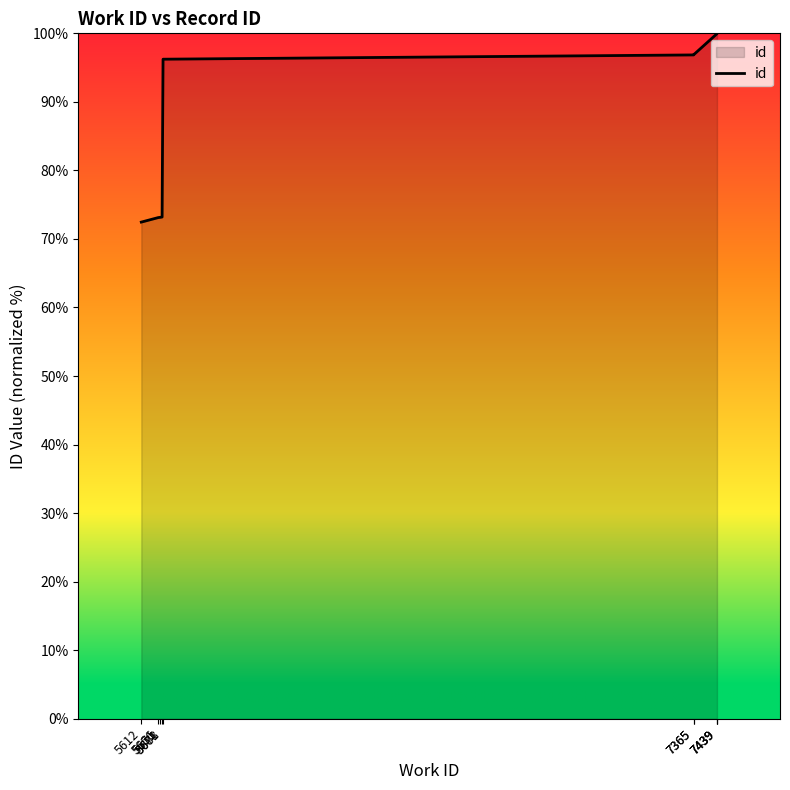

What is the minimum value shown in the chart?

72.5